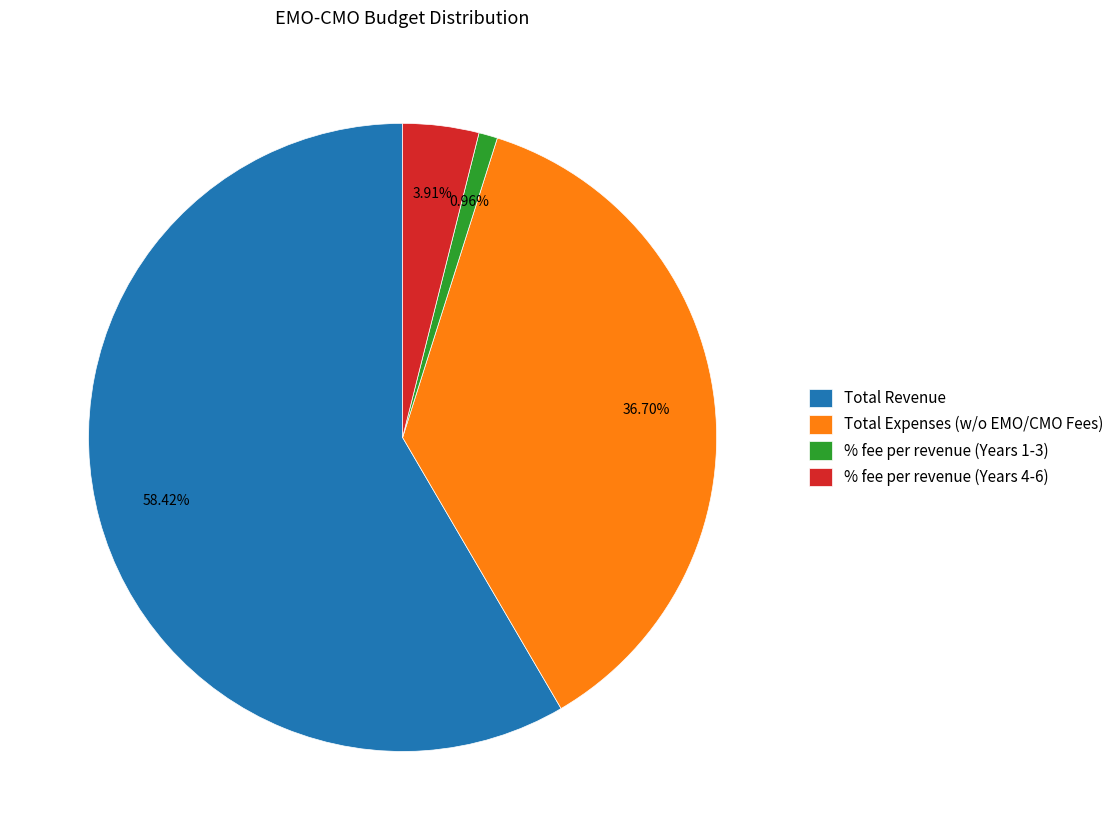

How many segments does this pie chart have?

4